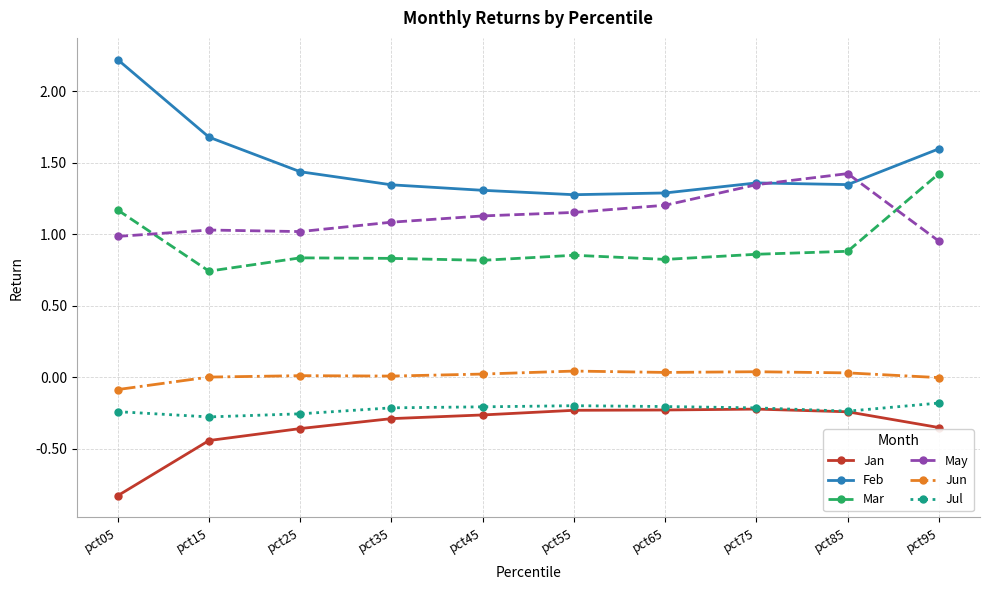

What is the value of the Jan point at the 1st from the left?

-0.8